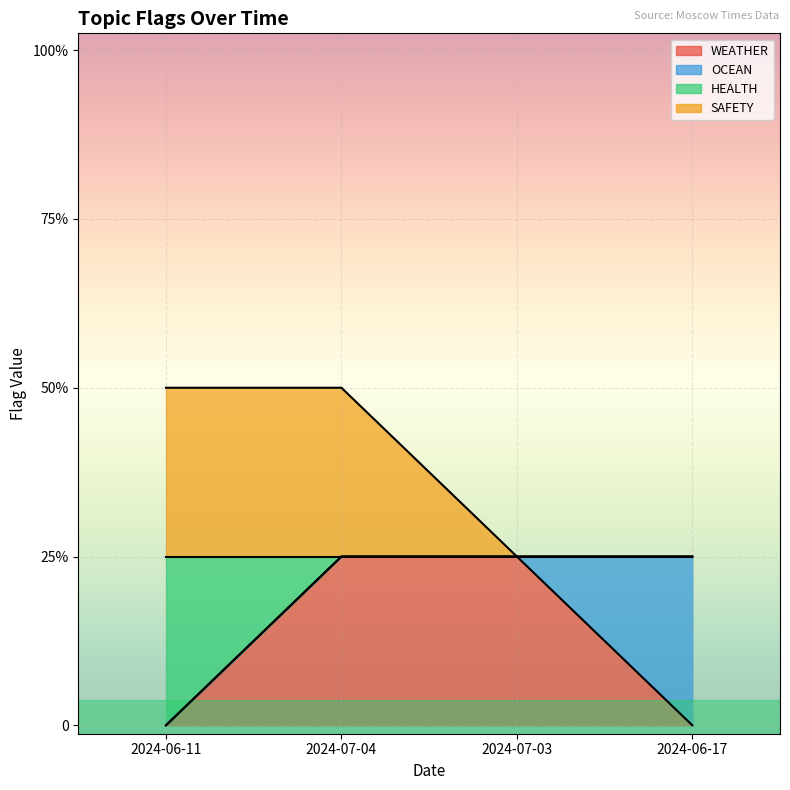

What is the total value across all series at 2024-06-11?

2